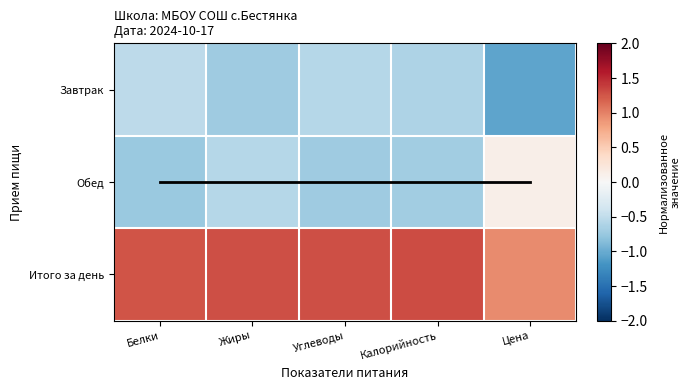

Which series has the largest total across all categories?

Итого за день